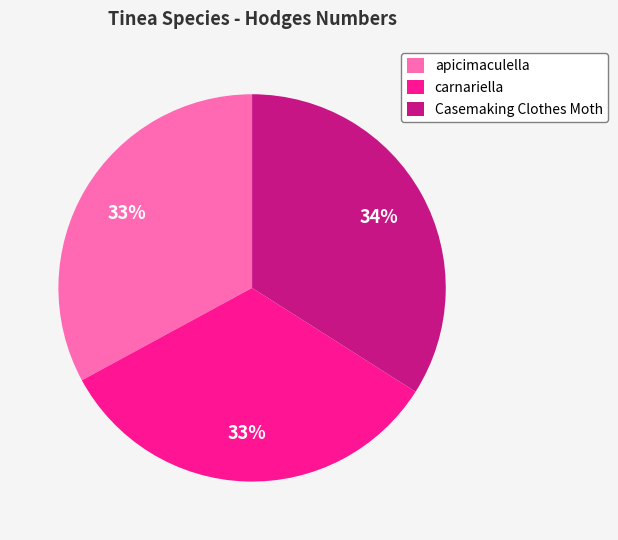

To the nearest percent, what is the difference between the carnariella and Casemaking Clothes Moth slice percentages?

1%